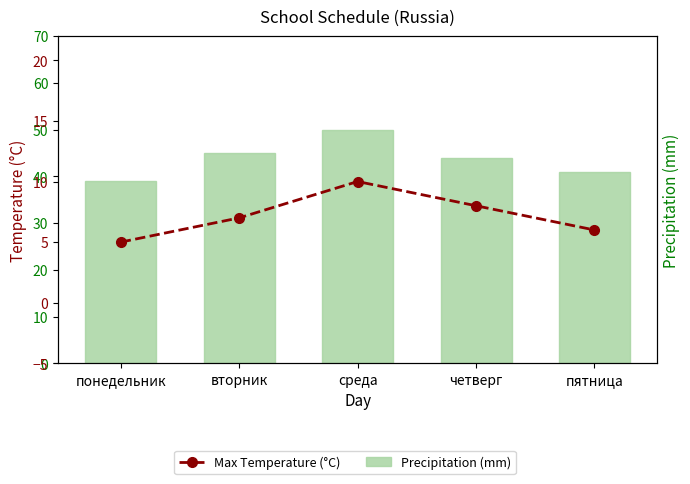

Reading left to right, extract all data points from this chart.

Precipitation (mm): понедельник=39	вторник=45	среда=50	четверг=44	пятница=41
Max Temperature (°C): понедельник=5	вторник=7	среда=10	четверг=8	пятница=6